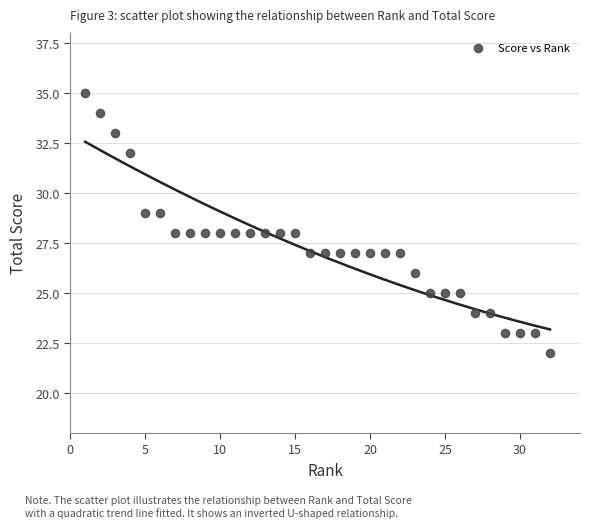

What is the range of X values (max minus min)?

31